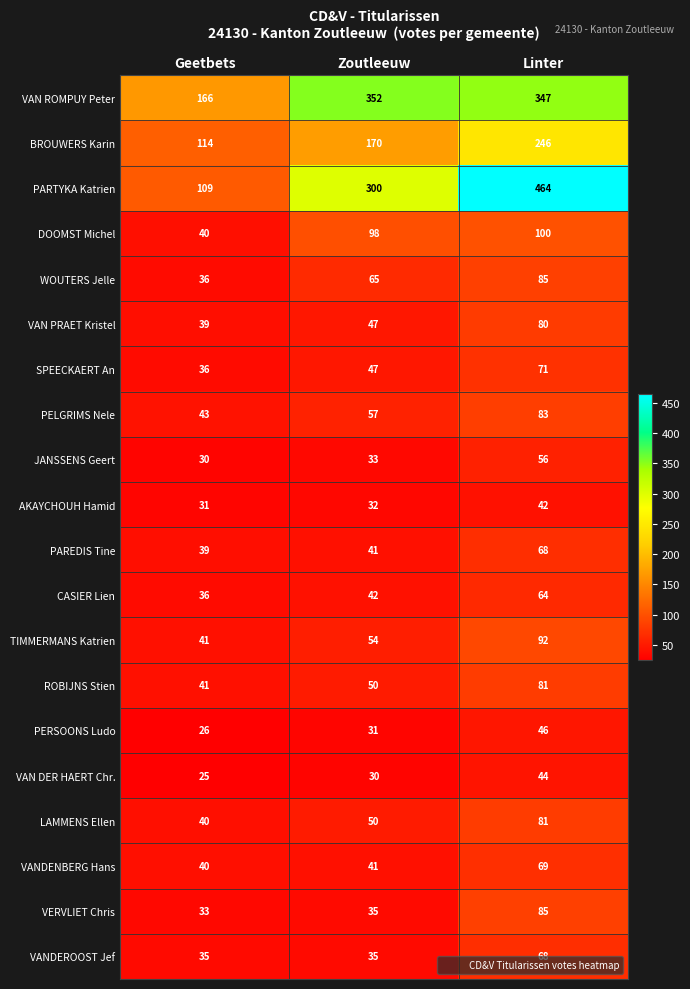

At which label is ROBIJNS Stien closest to 61?

Zoutleeuw